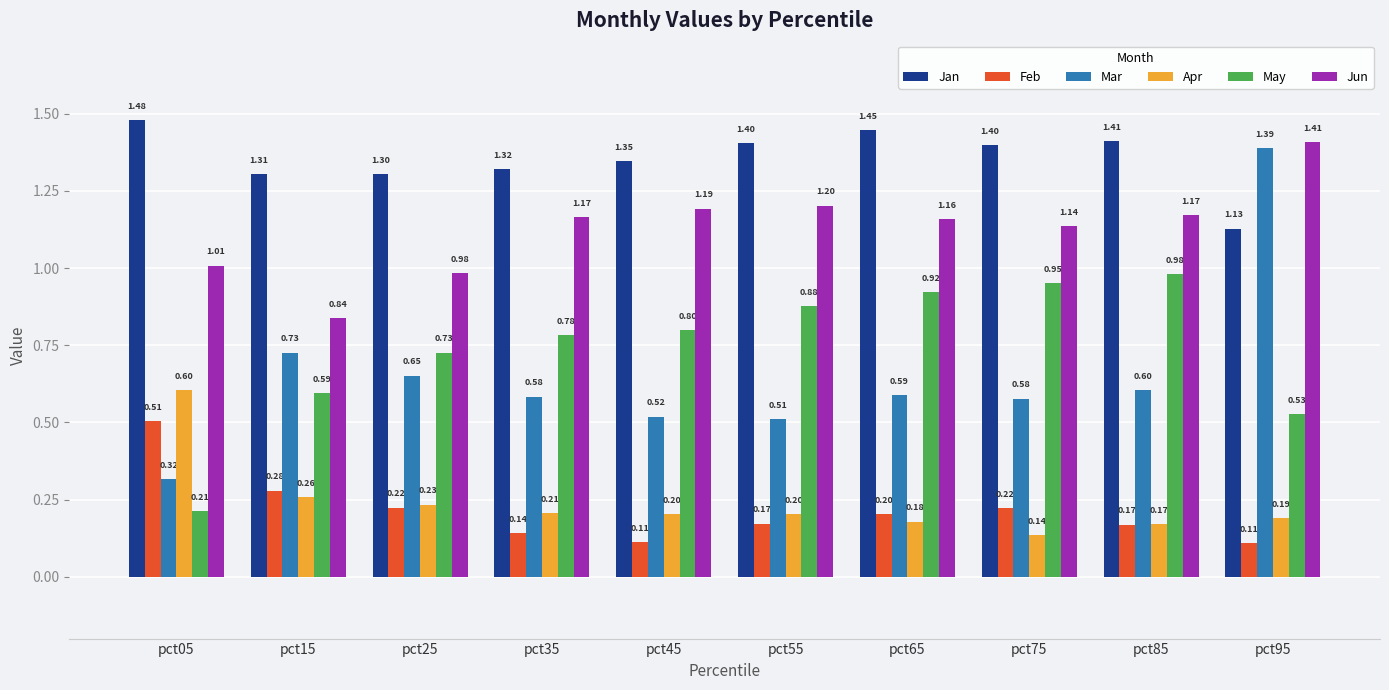

How many data points does each series have?

10